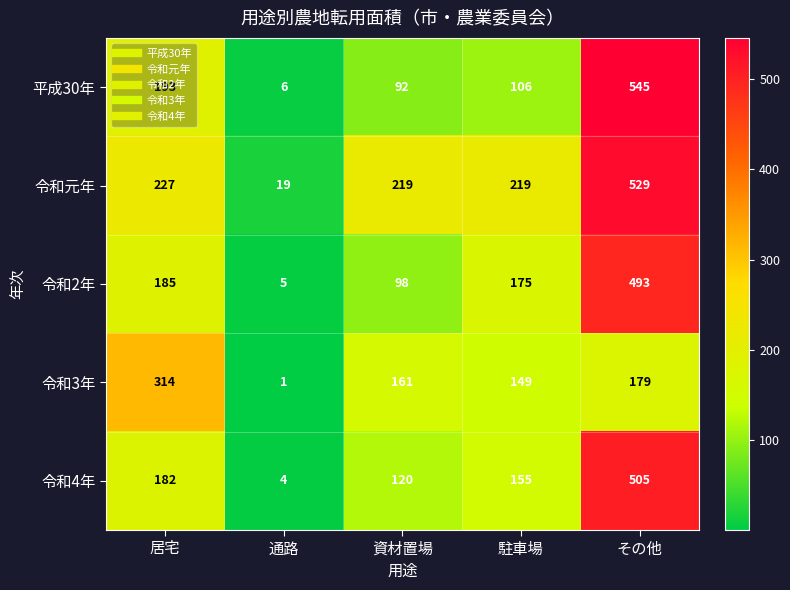

Rank the series at 資材置場 from highest to lowest value.

令和元年, 令和3年, 令和4年, 令和2年, 平成30年